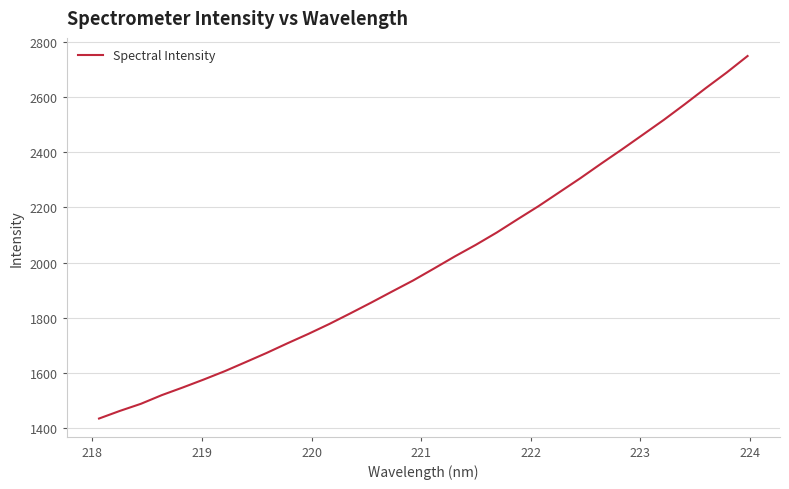

What is the average value?

2005.2